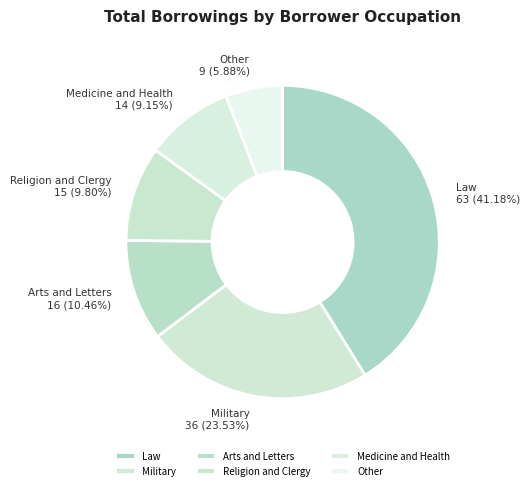

What is the smallest slice in the pie chart?

Other